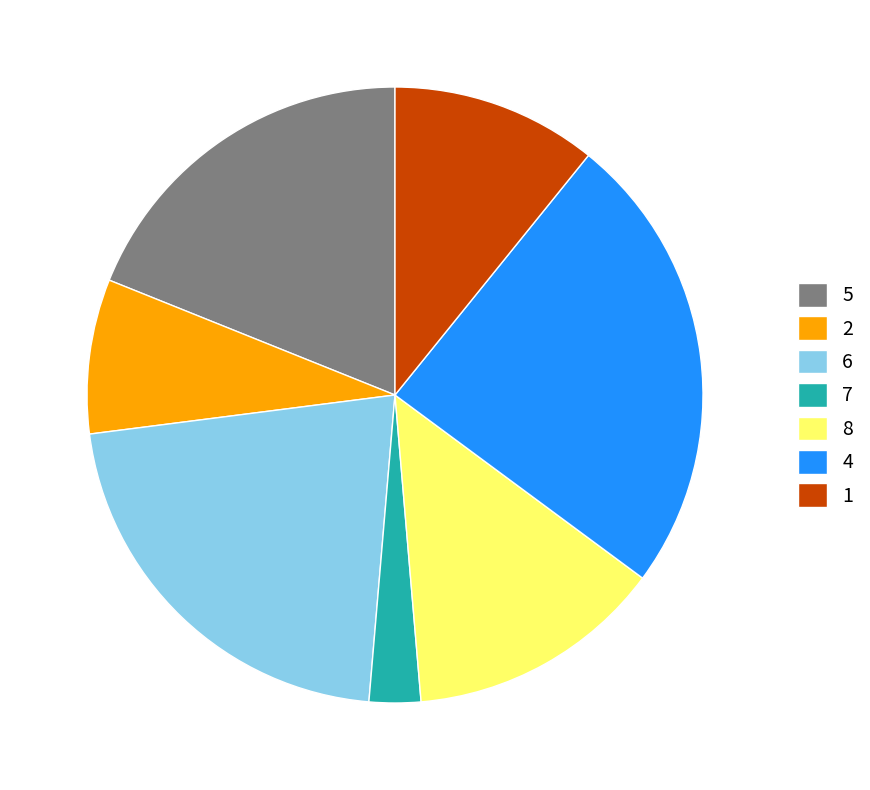

Is 7 the majority of the pie?

No